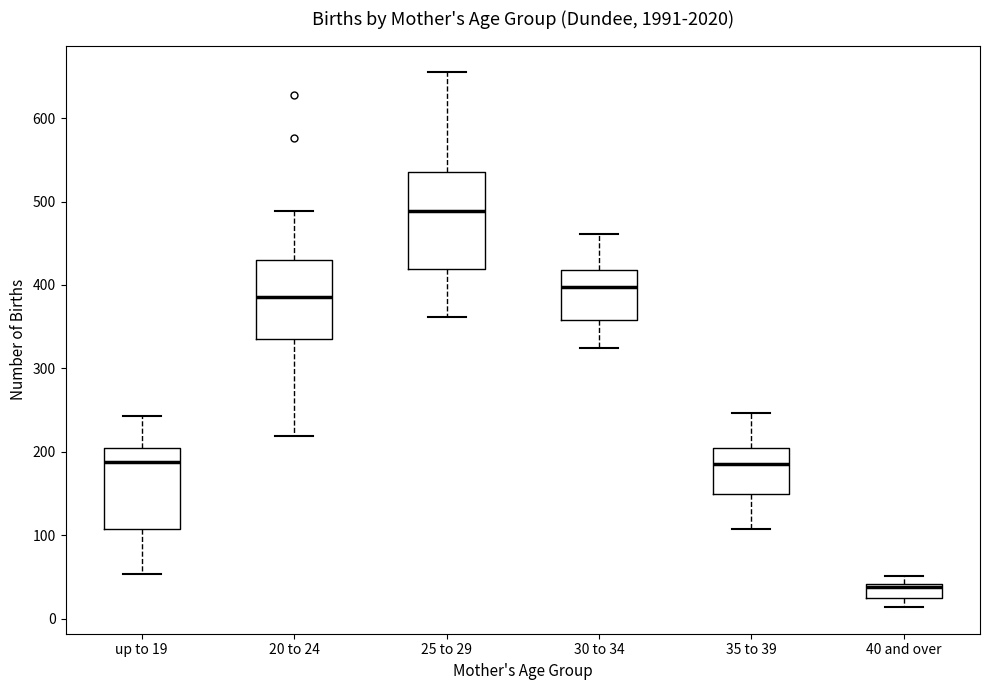

Reading left to right, read every box against the y-axis: the position of its median line, the range the box covers, and the ends of its whiskers. The values are not printed on the chart, so give them approximately, as read against the axis.

up to 19: median 190, box 110 to 210, whiskers 50 to 240
20 to 24: median 390, box 340 to 430, whiskers 220 to 490
25 to 29: median 490, box 420 to 540, whiskers 360 to 660
30 to 34: median 400, box 360 to 420, whiskers 330 to 460
35 to 39: median 190, box 150 to 200, whiskers 110 to 250
40 and over: median 40, box 20 to 40, whiskers 10 to 50